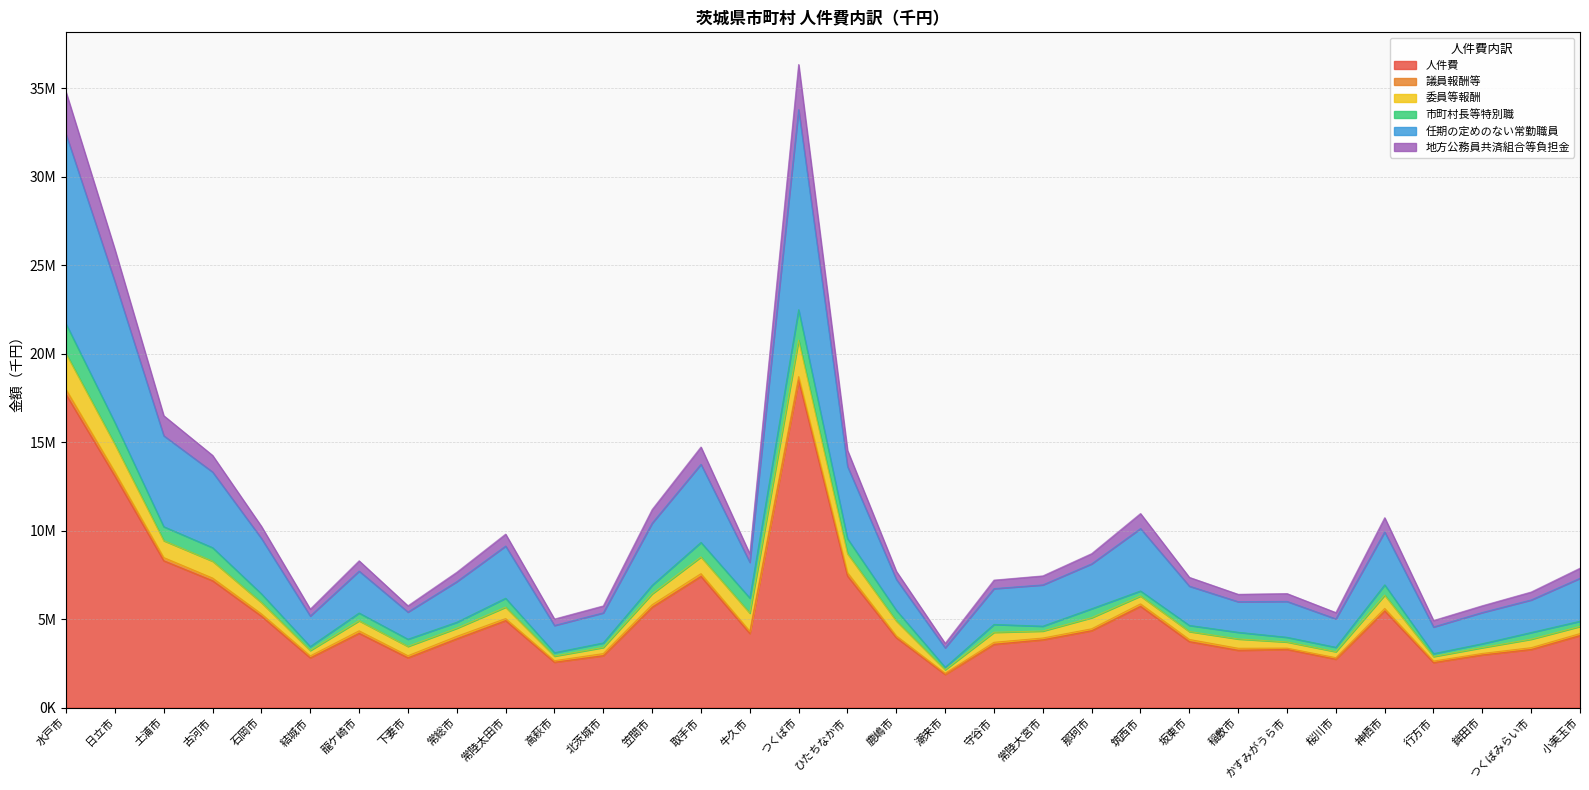

Where is 人件費 nearest to the value 10194801?

土浦市